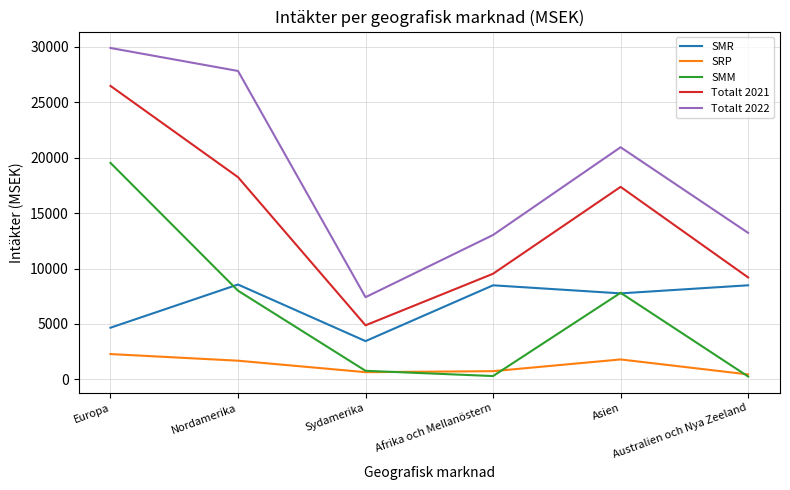

True or false: Totalt 2022 and SRP intersect in this chart.

False